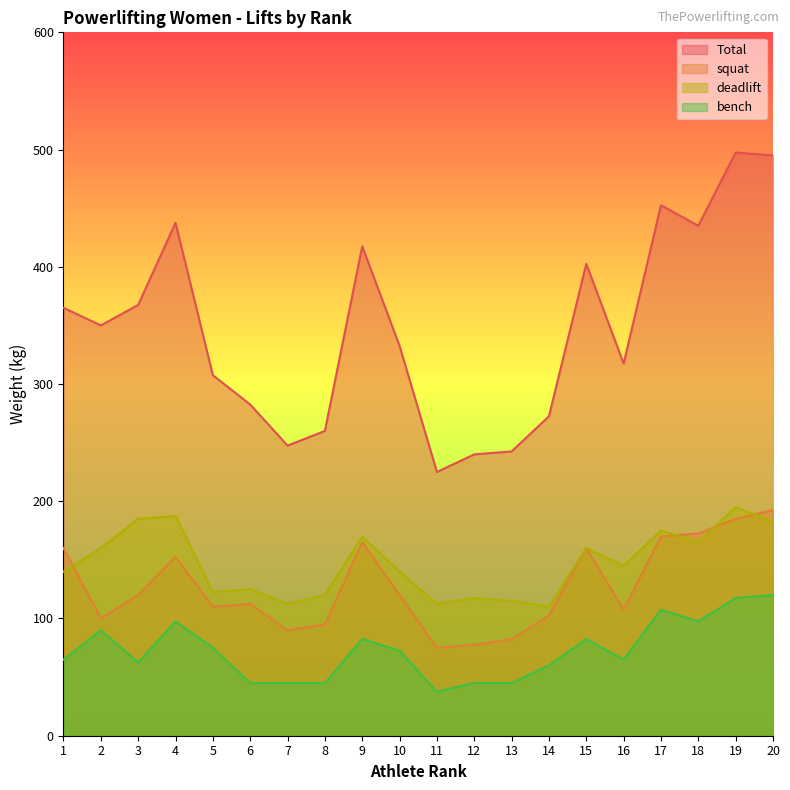

Between 16 and 14, which is larger?

16